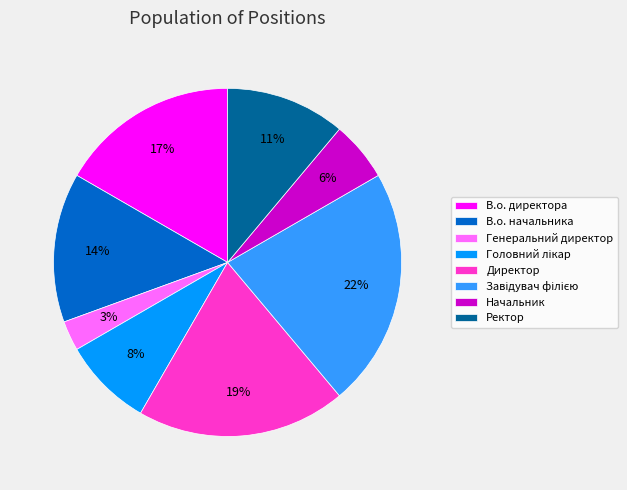

To the nearest percent, what percentage of the pie is Начальник?

6%